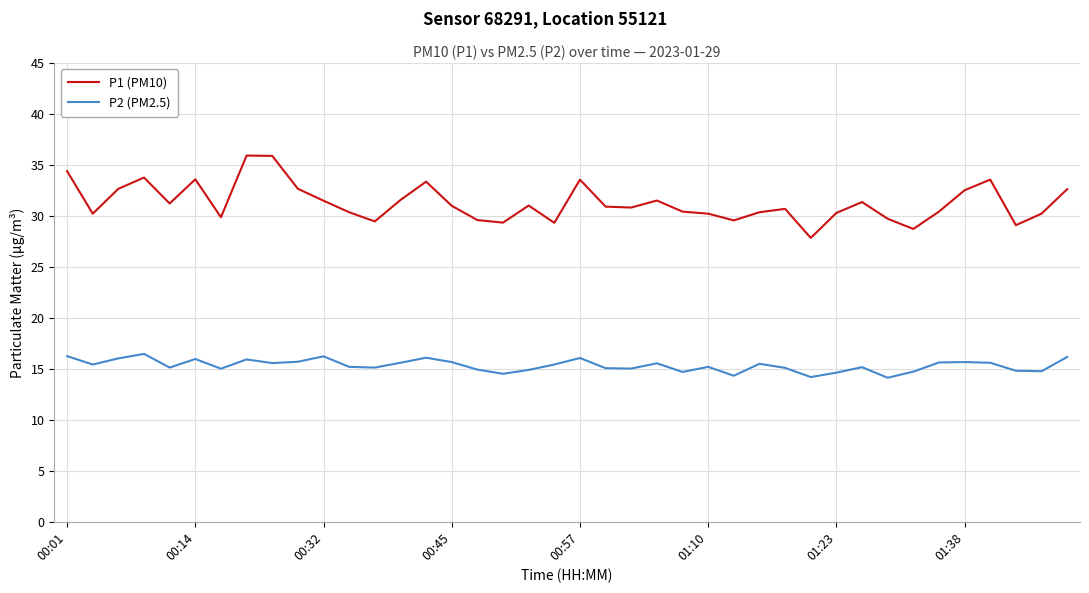

How many lines are shown in the chart?

2